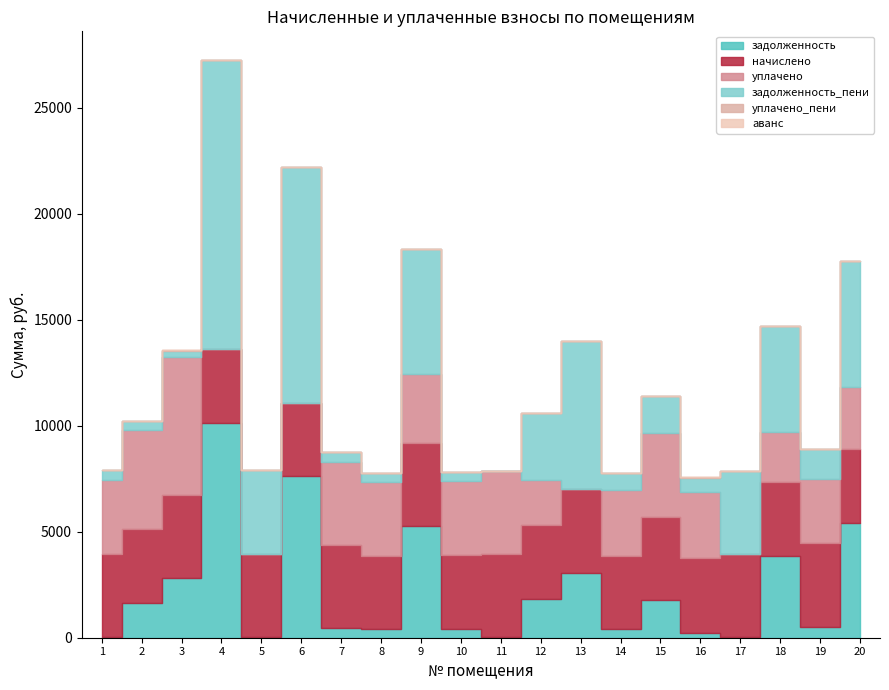

What is the sum of all задолженность_пени values?

66725.8